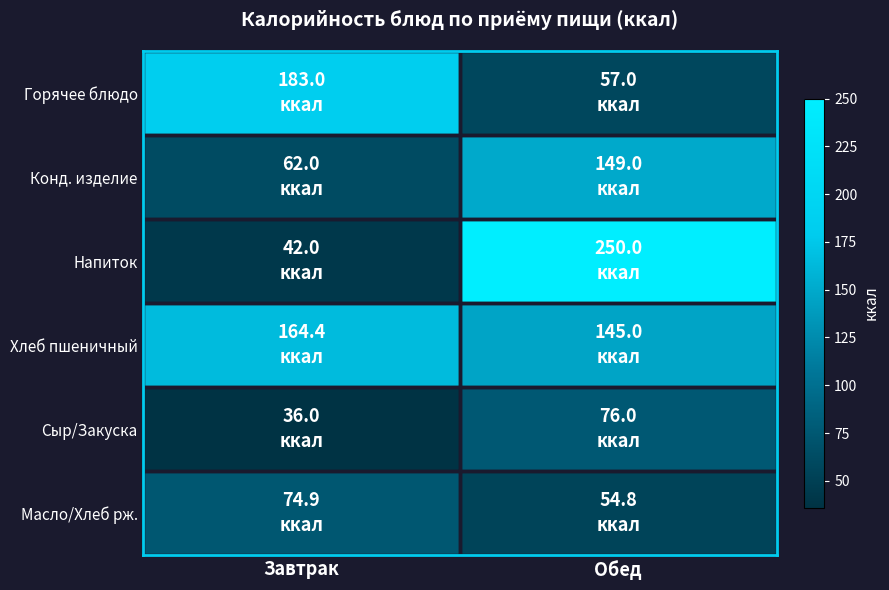

At how many categories does at least one series exceed 225?

1